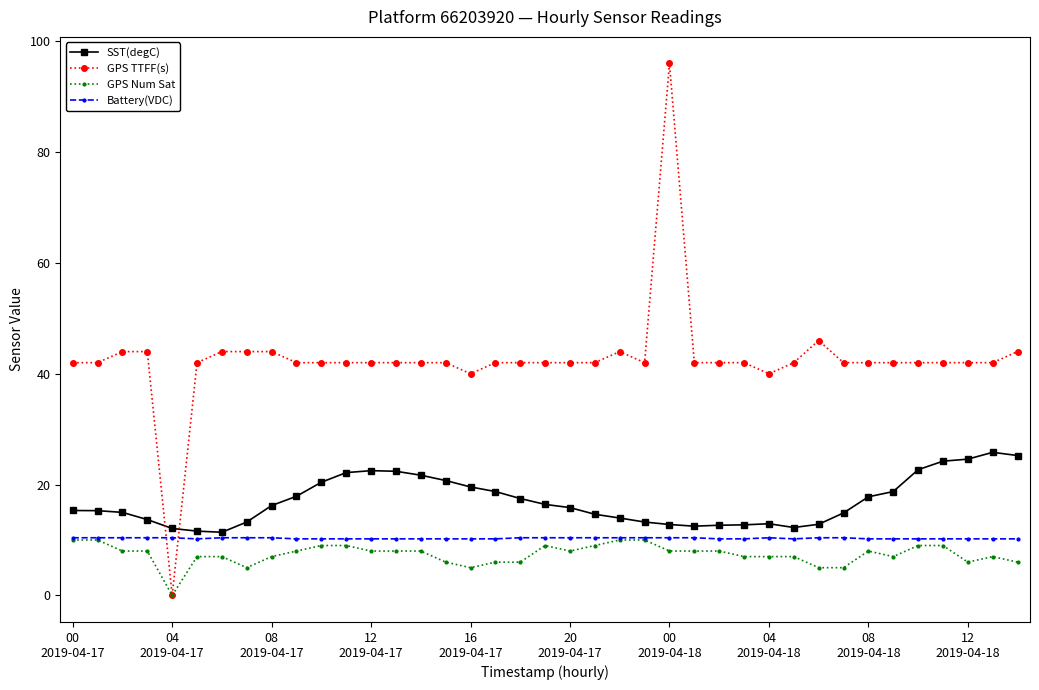

What is the lowest value of the Battery(VDC) series?

10.2